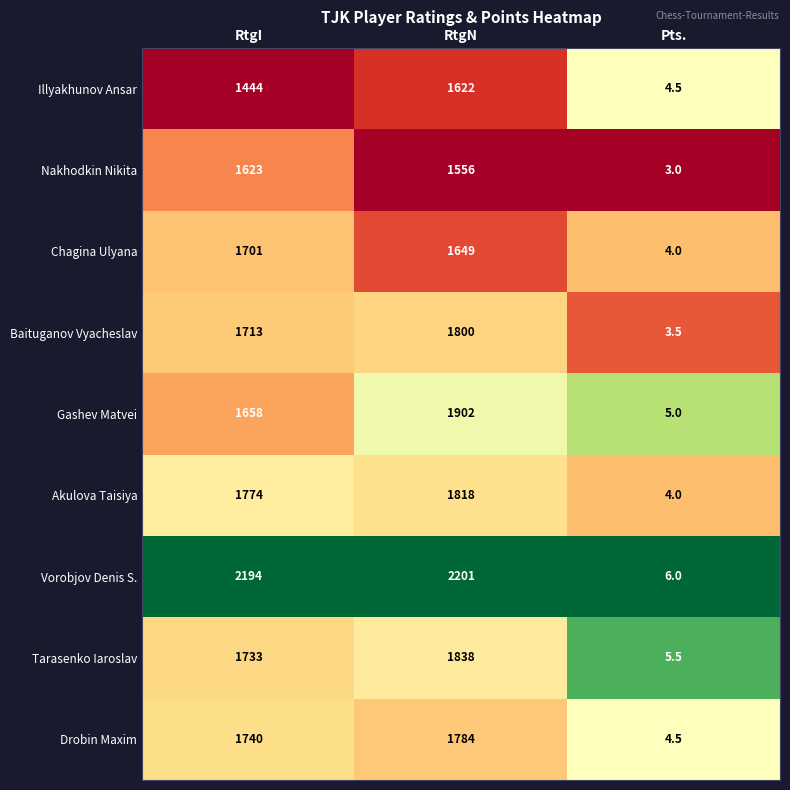

At which label does Drobin Maxim reach its peak?

RtgN